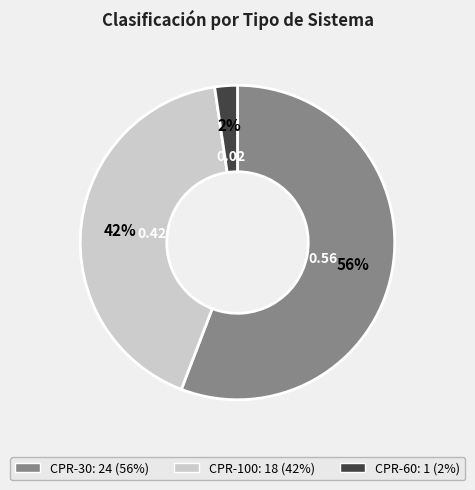

What is the ratio of the value at CPR-30 to the value at CPR-100?

1.3